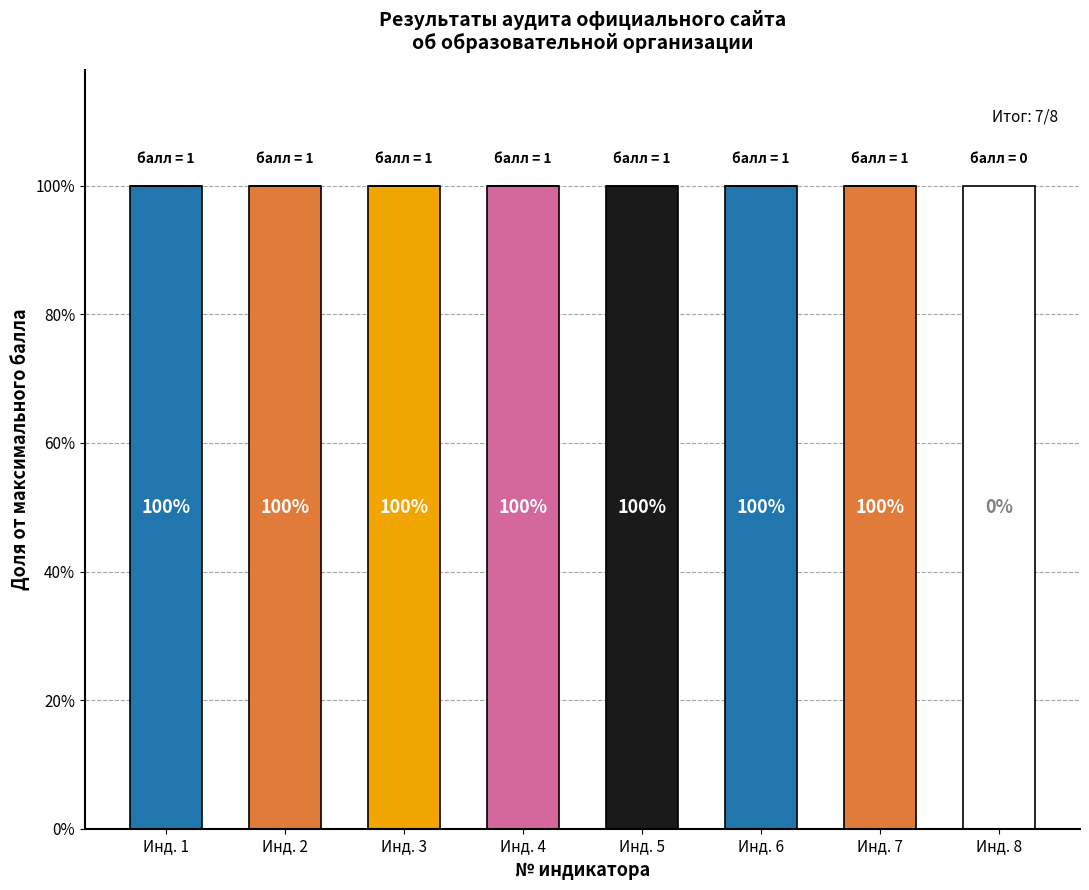

What is the maximum value shown in the chart?

1